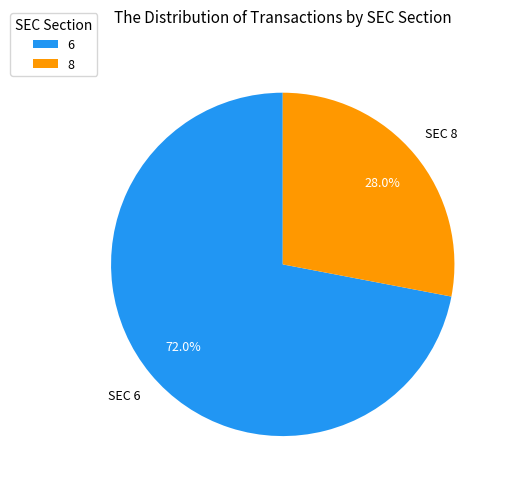

Which has a higher value, 6 or 8?

6